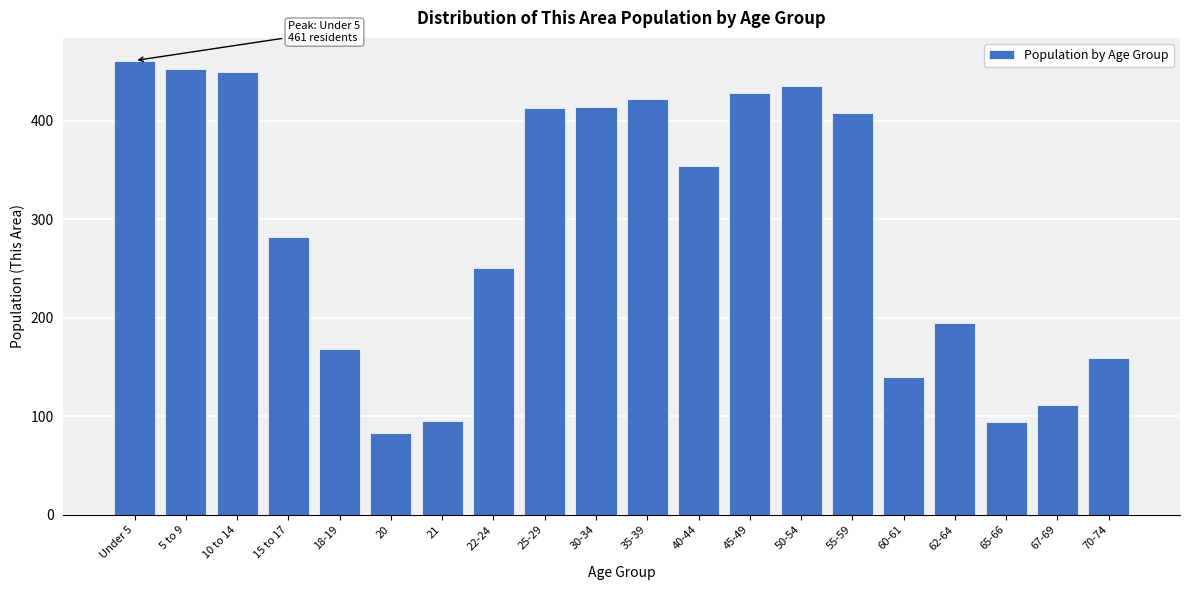

Between 22-24 and 60-61, which is larger?

22-24